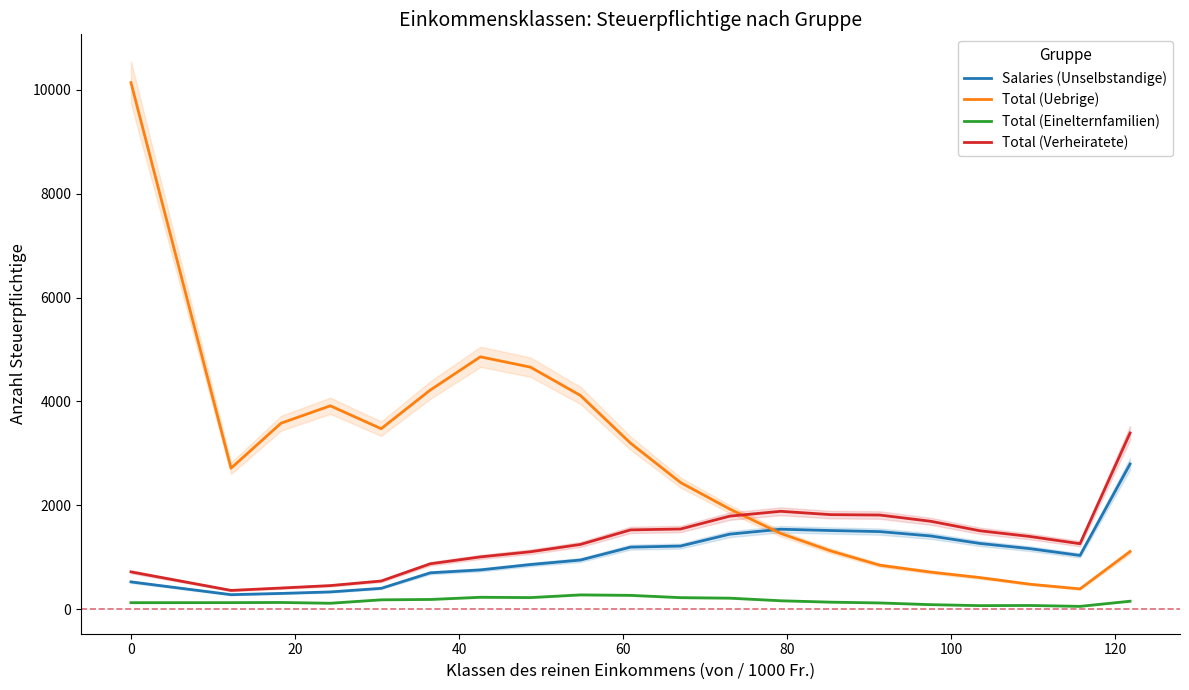

What is the minimum value for Salaries (Unselbstandige)?

280